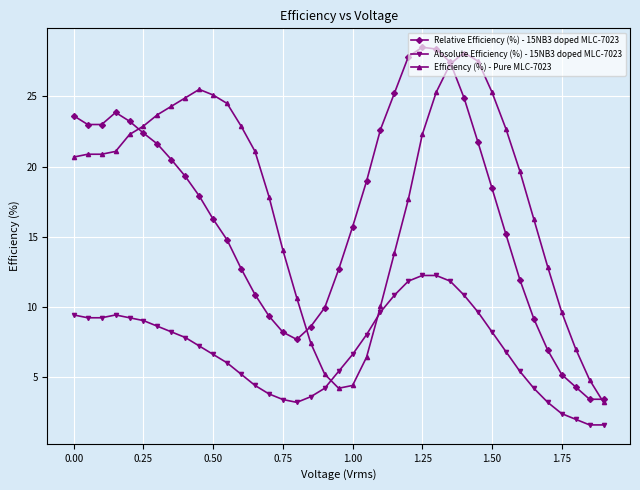

True or false: Relative Efficiency (%) - 15NB3 doped MLC-7023 and Absolute Efficiency (%) - 15NB3 doped MLC-7023 cross at least once.

False